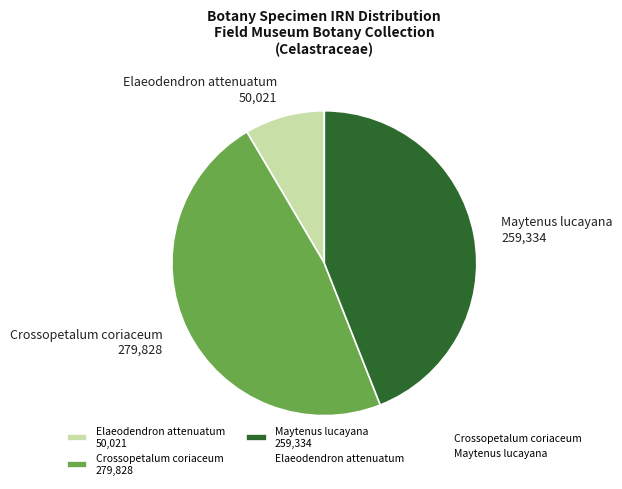

Which slice is the smallest?

Elaeodendron attenuatum